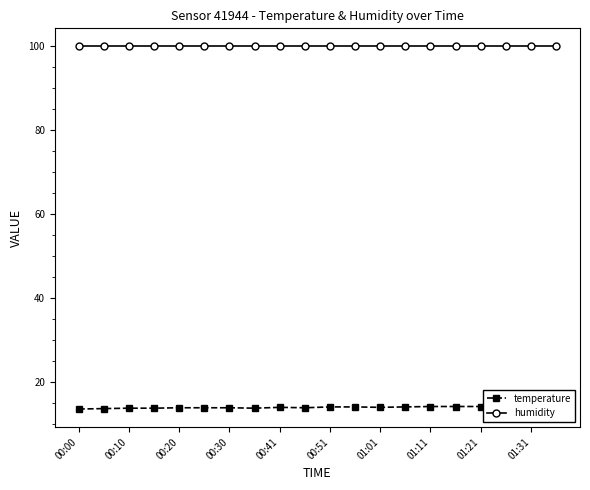

How many series are shown in this chart?

2